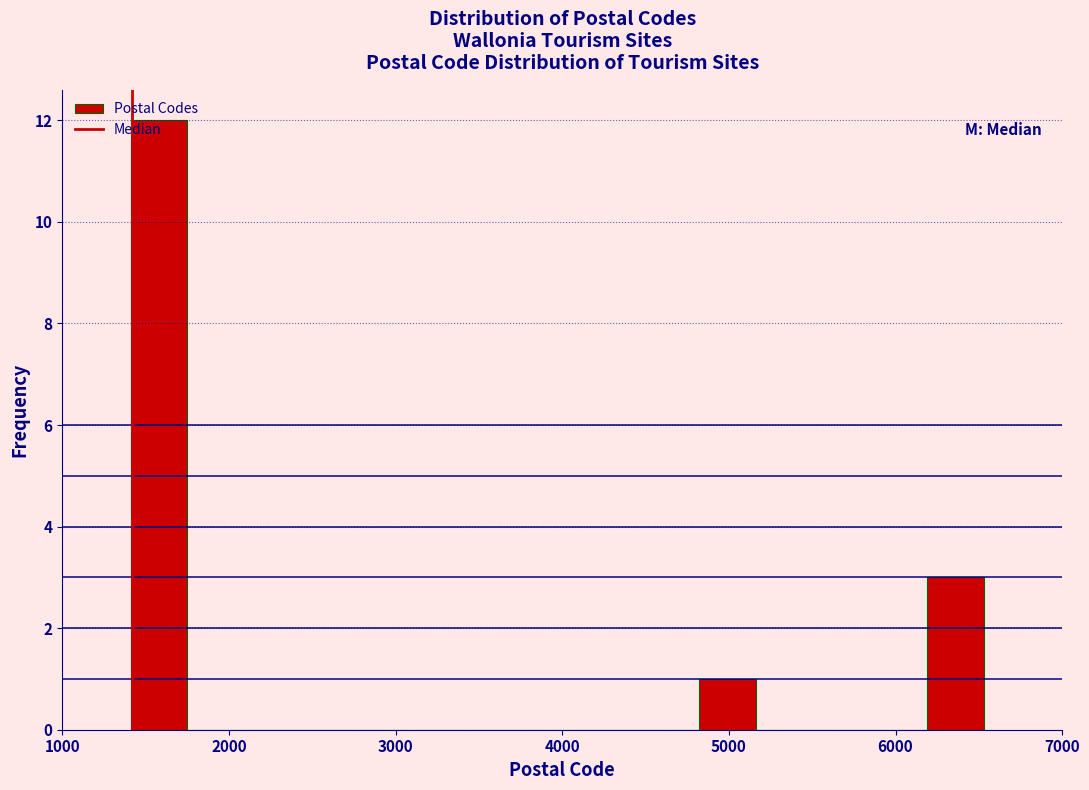

Around what value on the x-axis is the tallest bar? Give the approximate position of its centre, as read against the axis.

1600